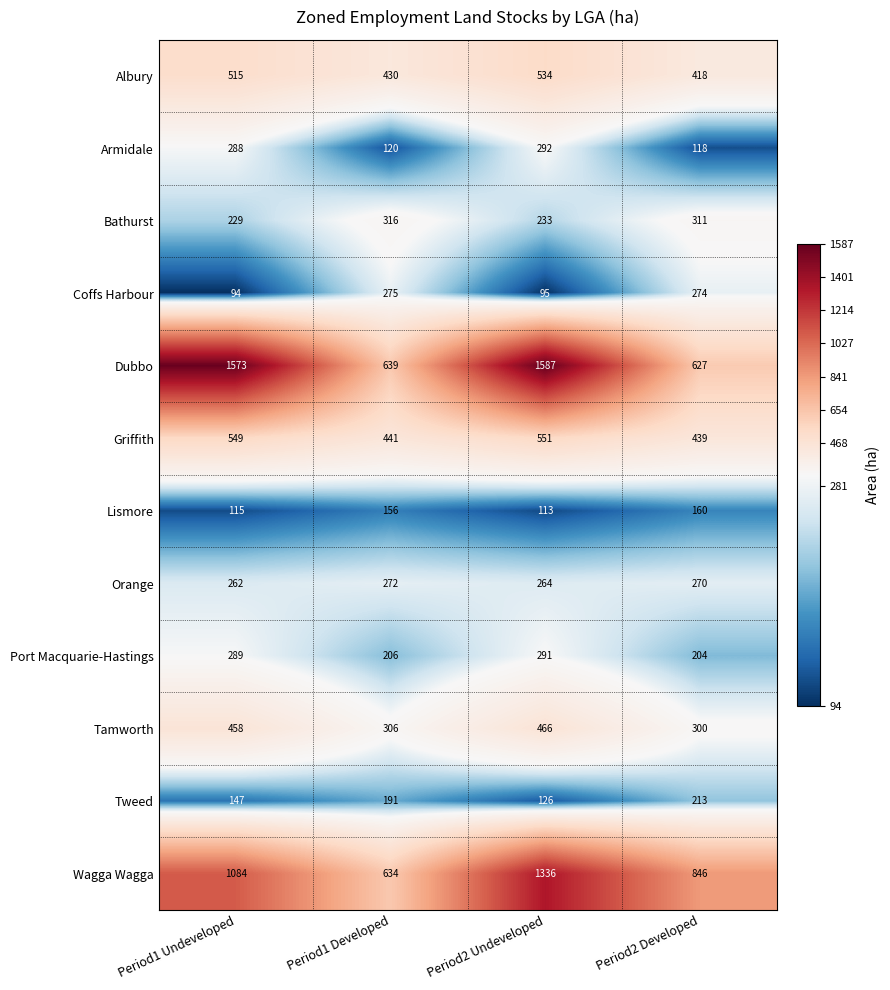

Is the value of Lismore at Period2 Developed greater than the value of Albury at Period1 Undeveloped?

No